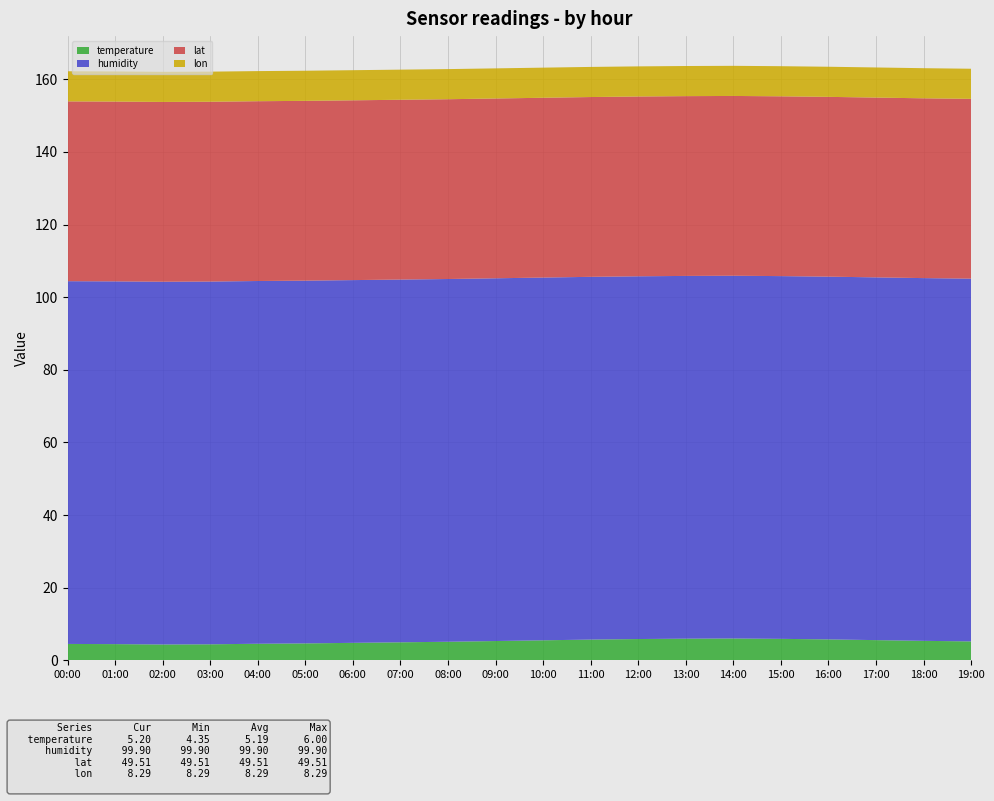

Reading right to left, transcribe all the data shown in this chart.

temperature: 5.2	5.3	5.5	5.8	5.9	6.0	6.0	5.8	5.7	5.5	5.3	5.1	5.0	4.8	4.7	4.5	4.4	4.3	4.5	4.5
humidity: 99.9	99.9	99.9	99.9	99.9	99.9	99.9	99.9	99.9	99.9	99.9	99.9	99.9	99.9	99.9	99.9	99.9	99.9	99.9	99.9
lat: 49.5	49.5	49.5	49.5	49.5	49.5	49.5	49.5	49.5	49.5	49.5	49.5	49.5	49.5	49.5	49.5	49.5	49.5	49.5	49.5
lon: 8.3	8.3	8.3	8.3	8.3	8.3	8.3	8.3	8.3	8.3	8.3	8.3	8.3	8.3	8.3	8.3	8.3	8.3	8.3	8.3